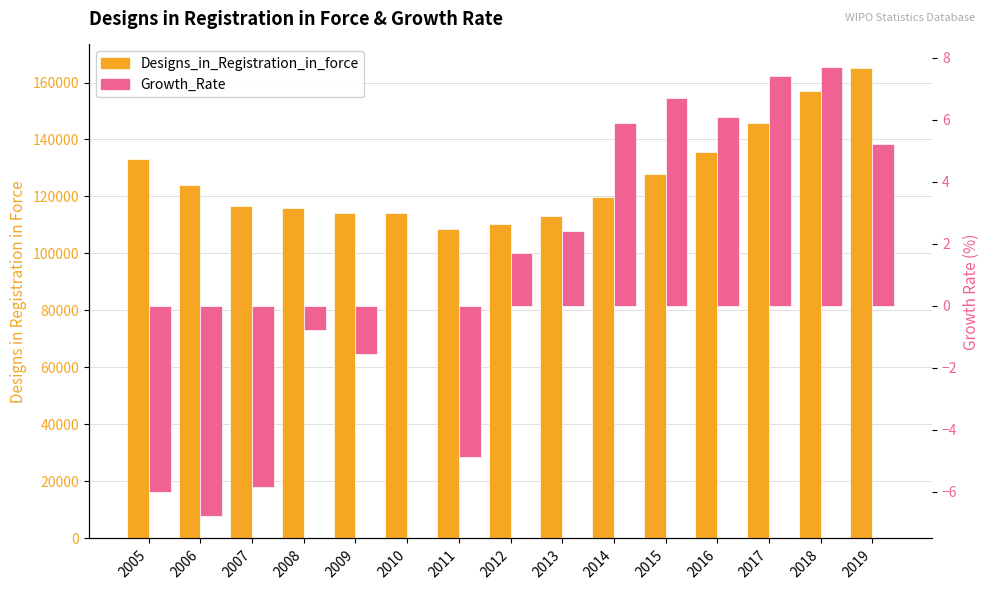

Which series has the largest total across all categories?

Designs_in_Registration_in_force